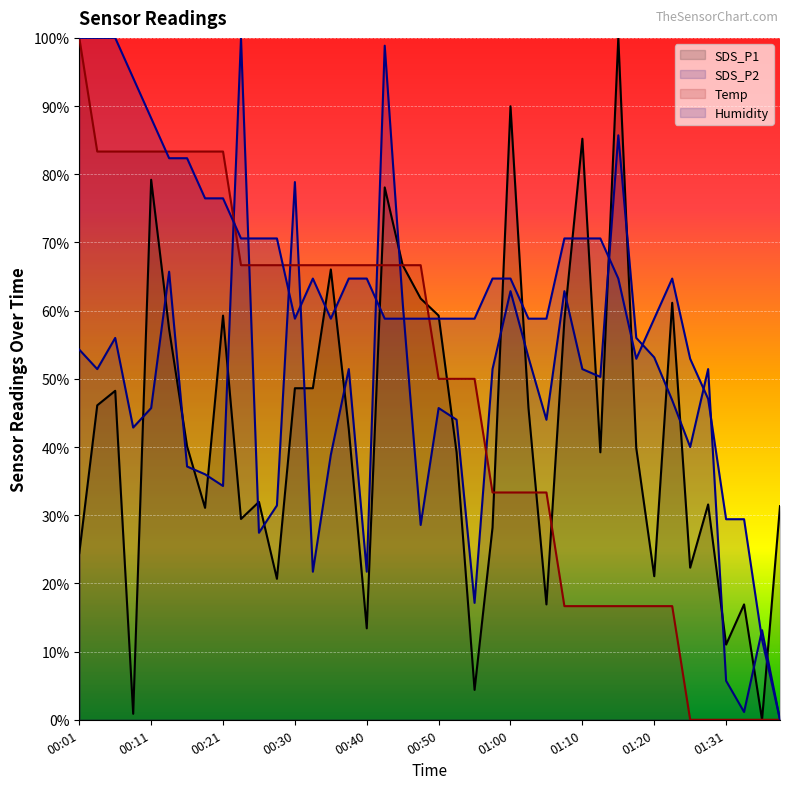

Which series ends up on top after the final intersection of SDS_P2 and Temp?

SDS_P2